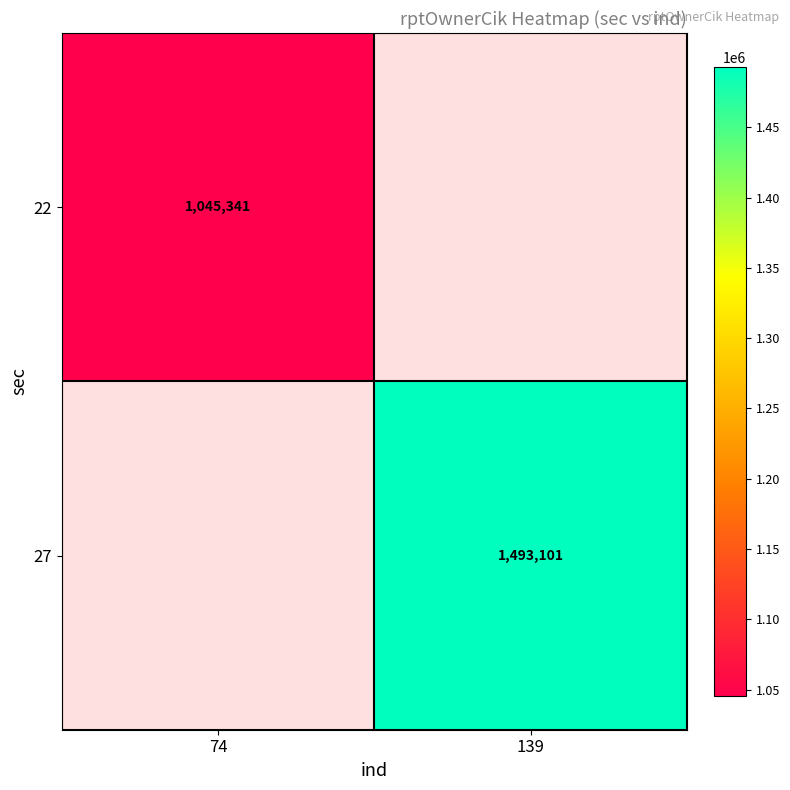

Is it true that 22 equals 1681422.3 at 74?

False